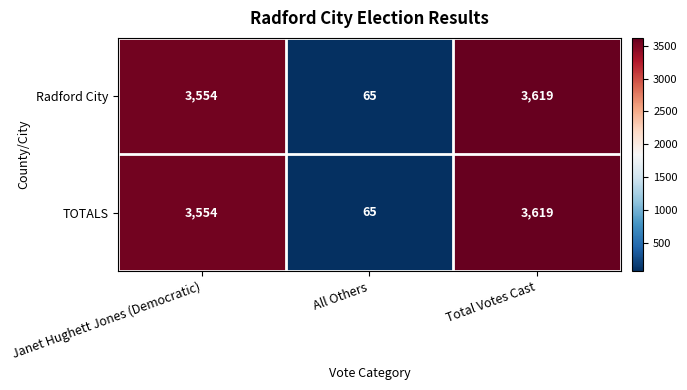

List the labels in order of Radford City value, largest first.

Total Votes Cast, Janet Hughett Jones (Democratic), All Others